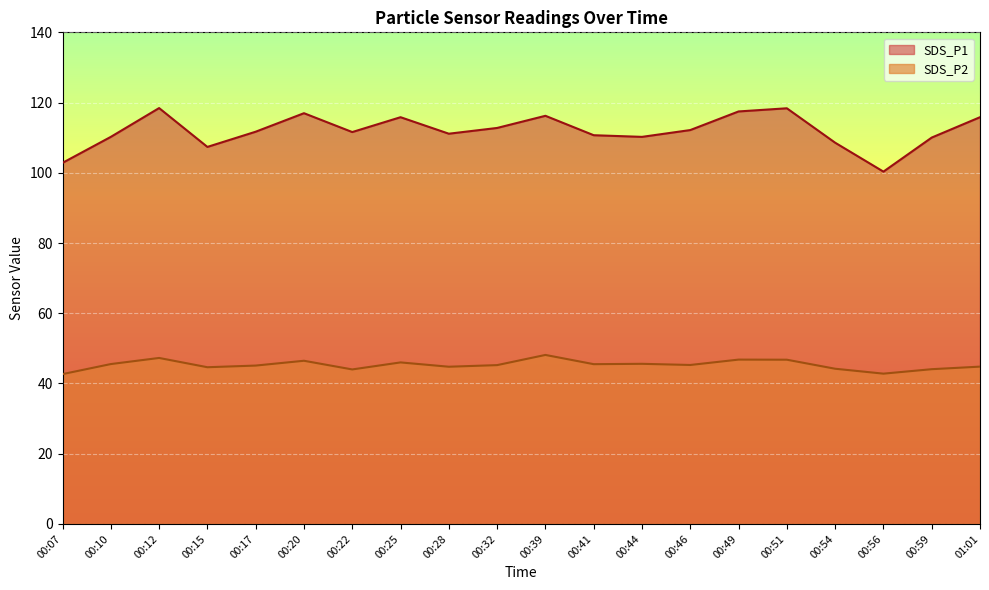

List the series in order of their overall mean, lowest first.

SDS_P2, SDS_P1